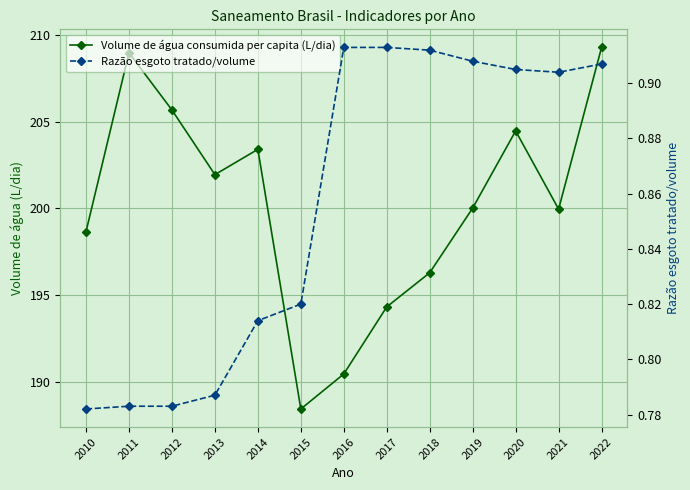

At which category is the sum across all series the highest?

2022